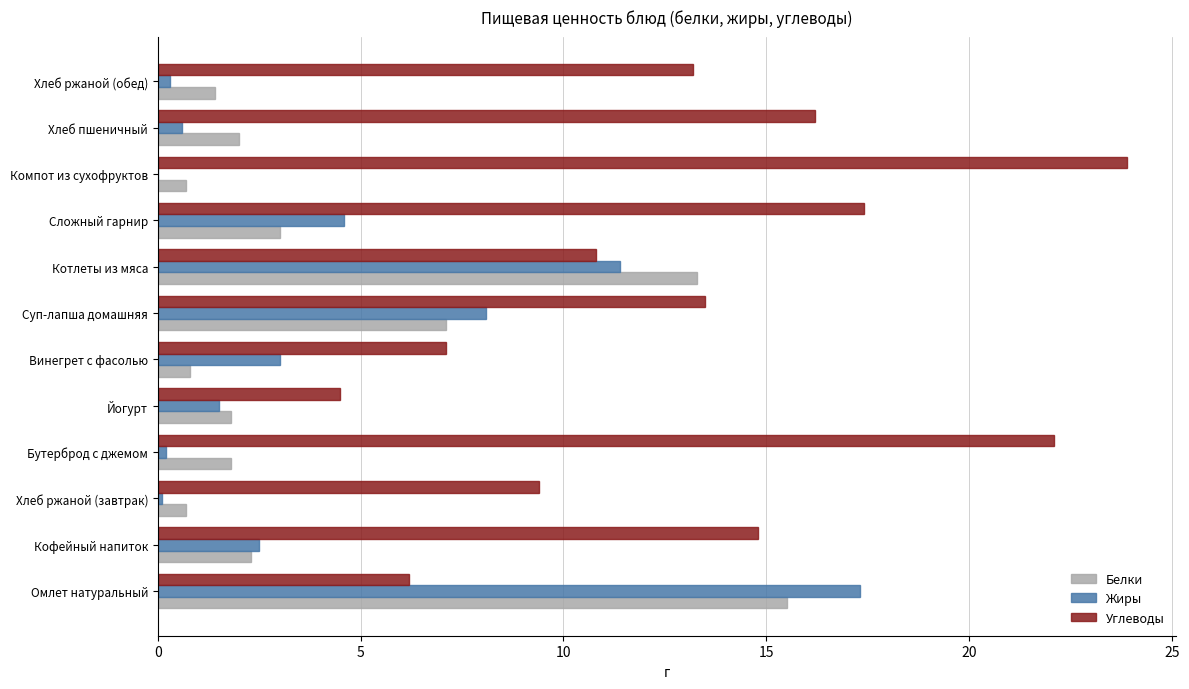

What is the sum of all Углеводы values?

159.1